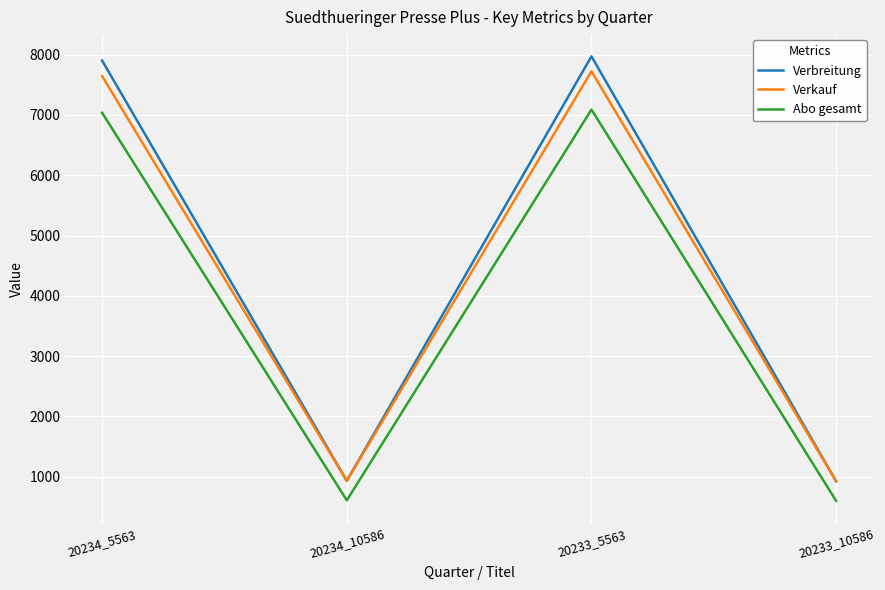

What is the total value across all series at 20233_5563?

22788